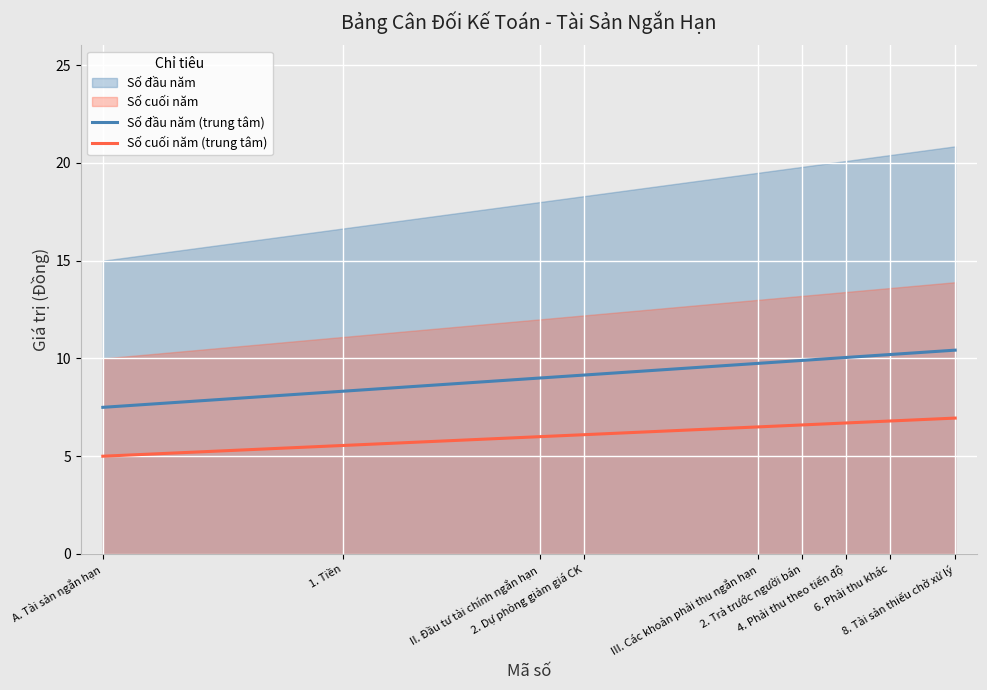

What is the highest value of the Số đầu năm (trung tâm) series?

10.4